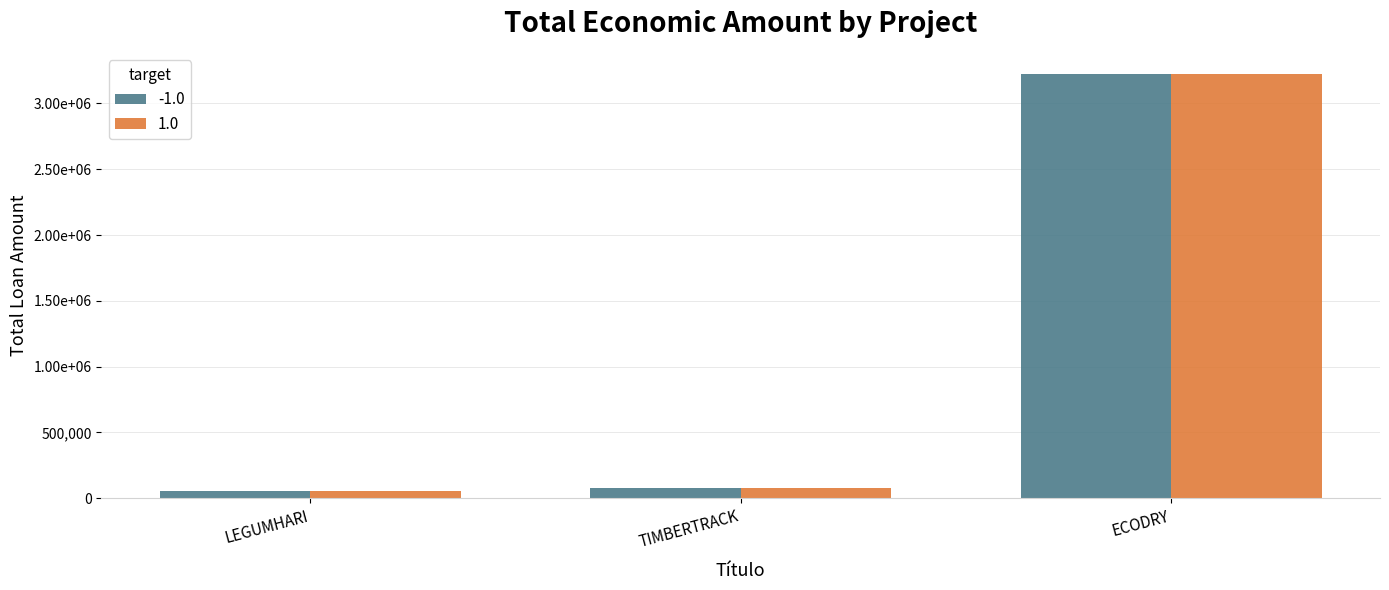

Reading right to left, list all the values displayed in this chart.

-1.0: ECODRY=3223608	TIMBERTRACK=75575	LEGUMHARI=57500
1.0: ECODRY=3223608	TIMBERTRACK=75575	LEGUMHARI=57500